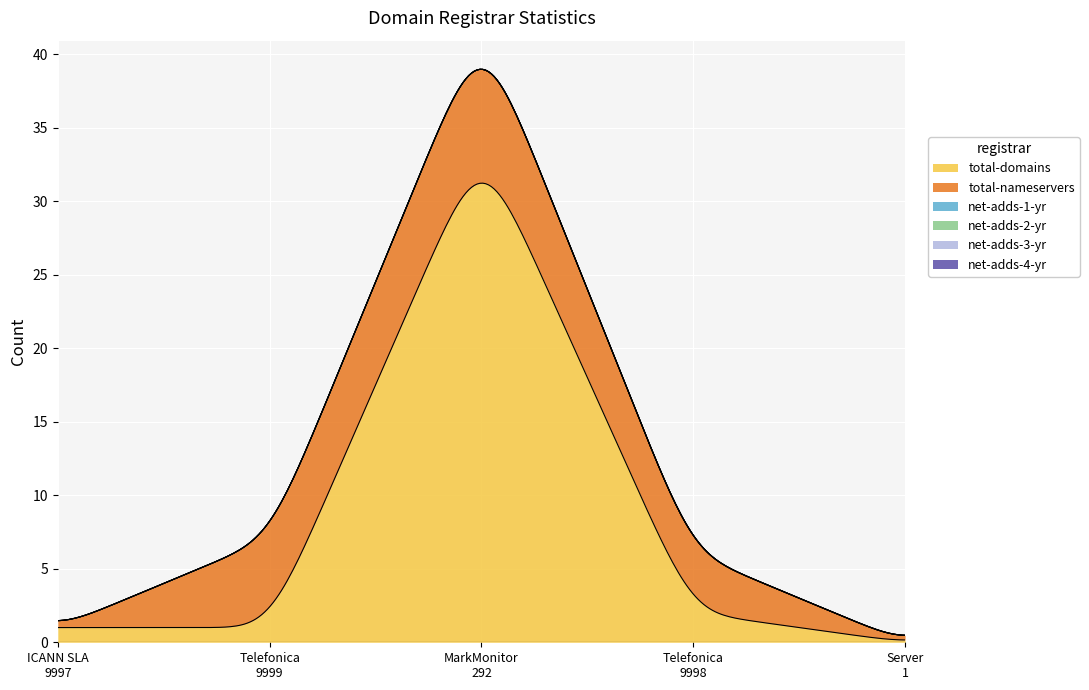

True or false: total-nameservers has a value of -4 at Server
1.

False